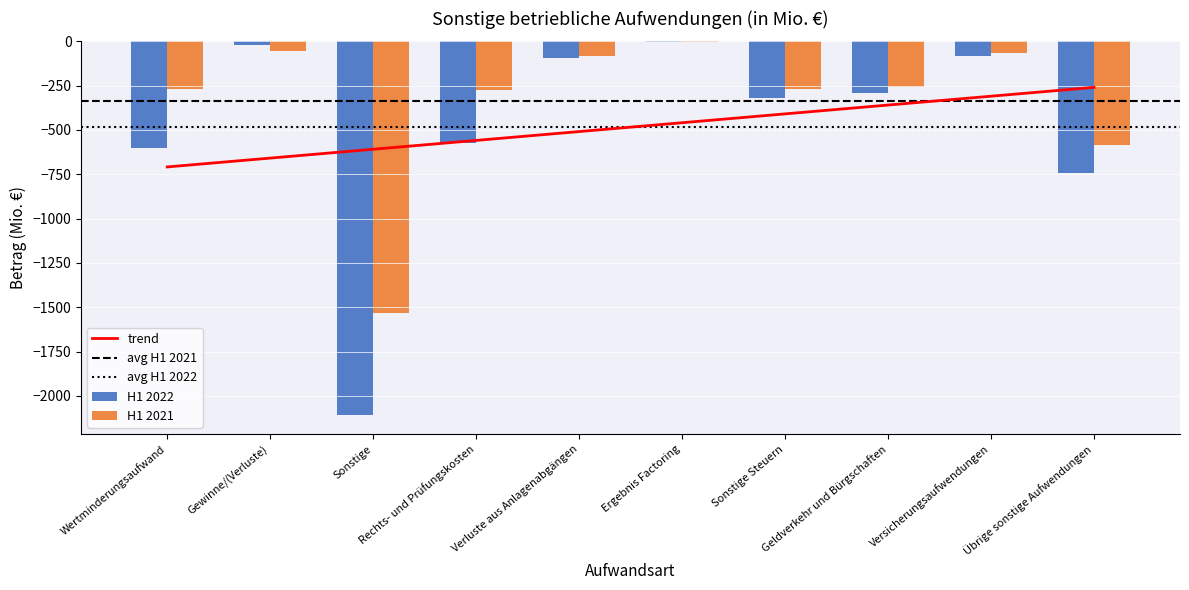

Is the value of H1 2022 at Übrige sonstige Aufwendungen greater than the value of H1 2021 at Geldverkehr und Bürgschaften?

No